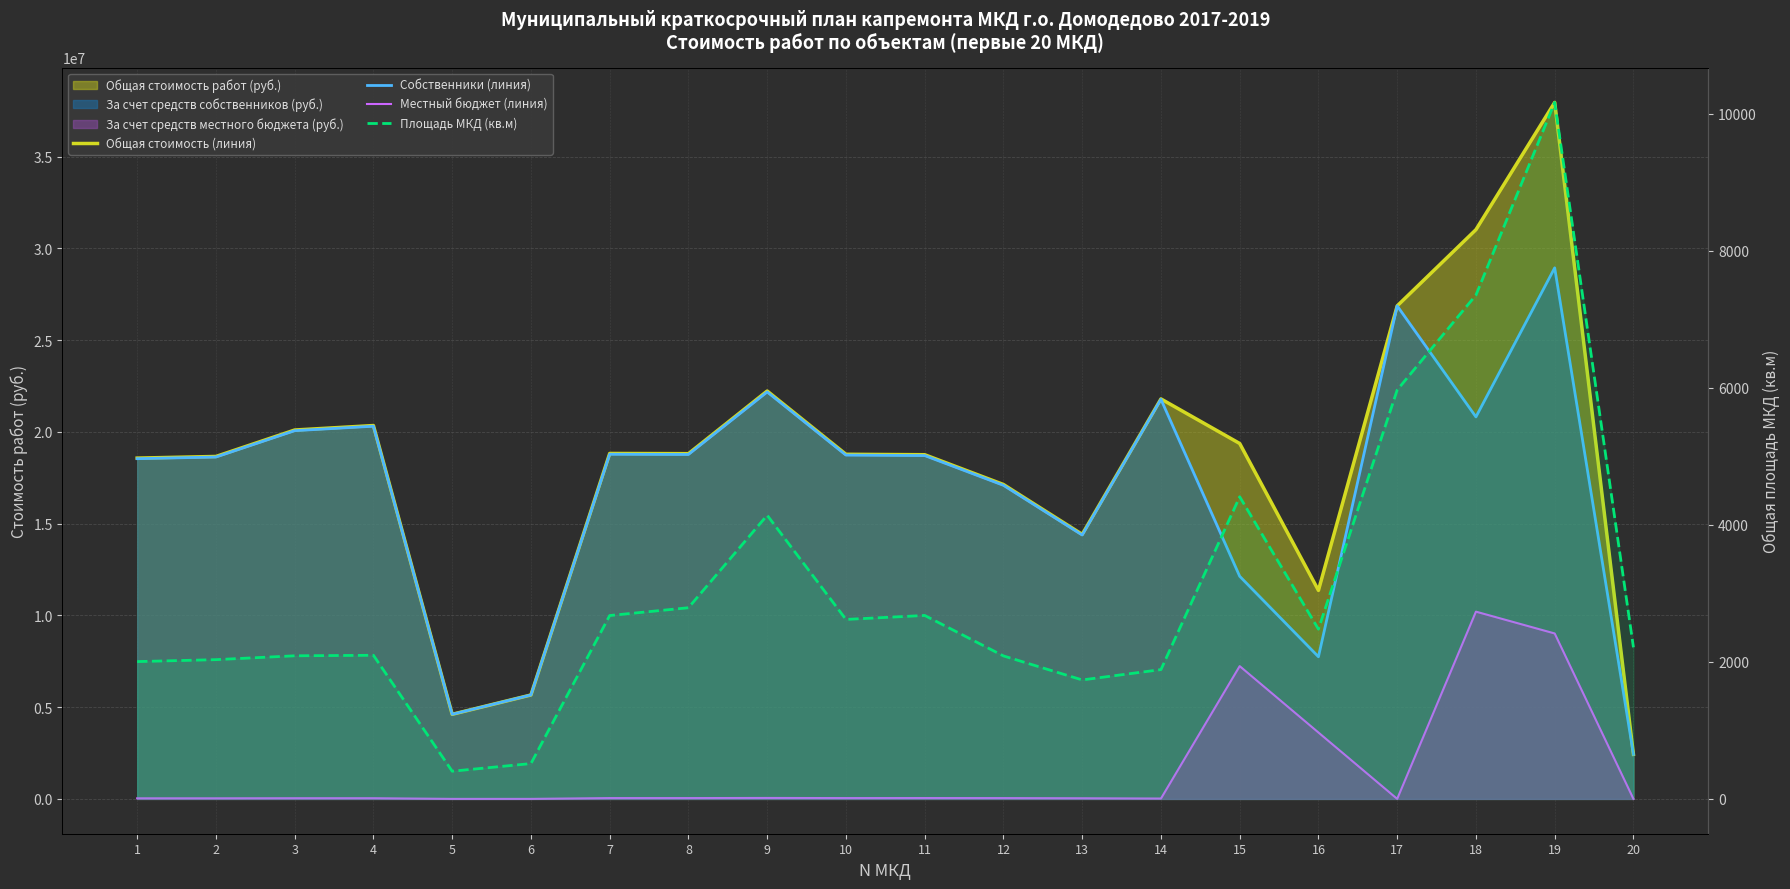

What is the sum of the Общая стоимость (линия) values at 16 and 2?

30018605.5